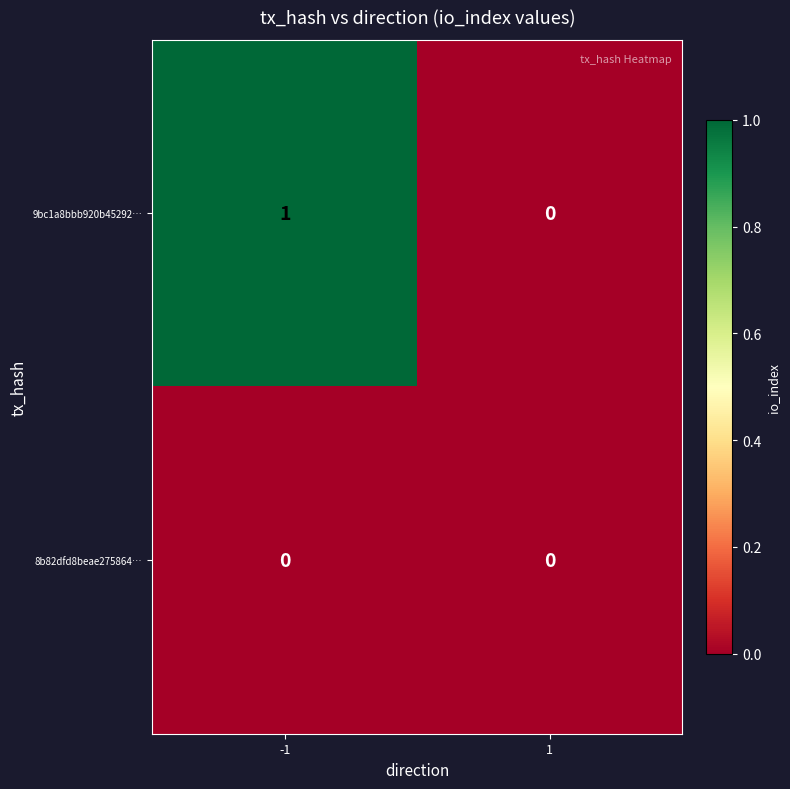

How many positive values does the 9bc1a8bbb920b45292… series have?

1